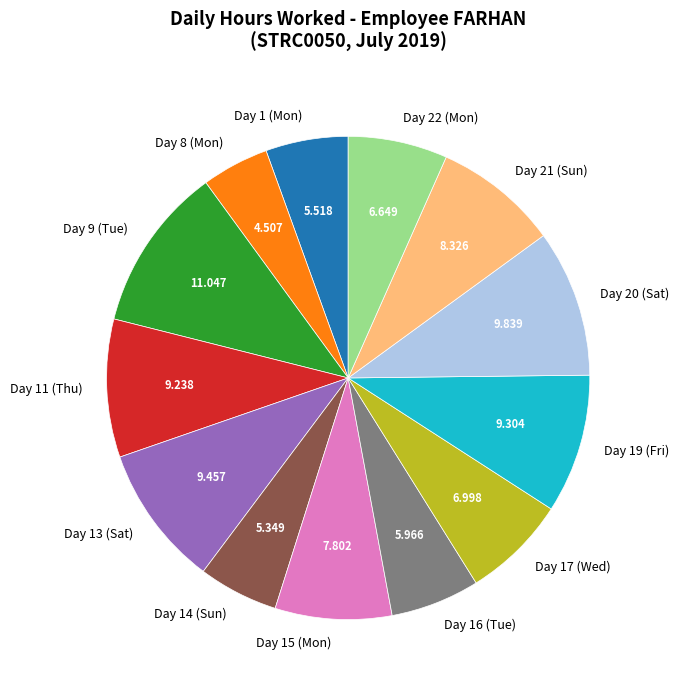

Is the sum of Day 19 (Fri) and Day 9 (Tue) greater than half?

No